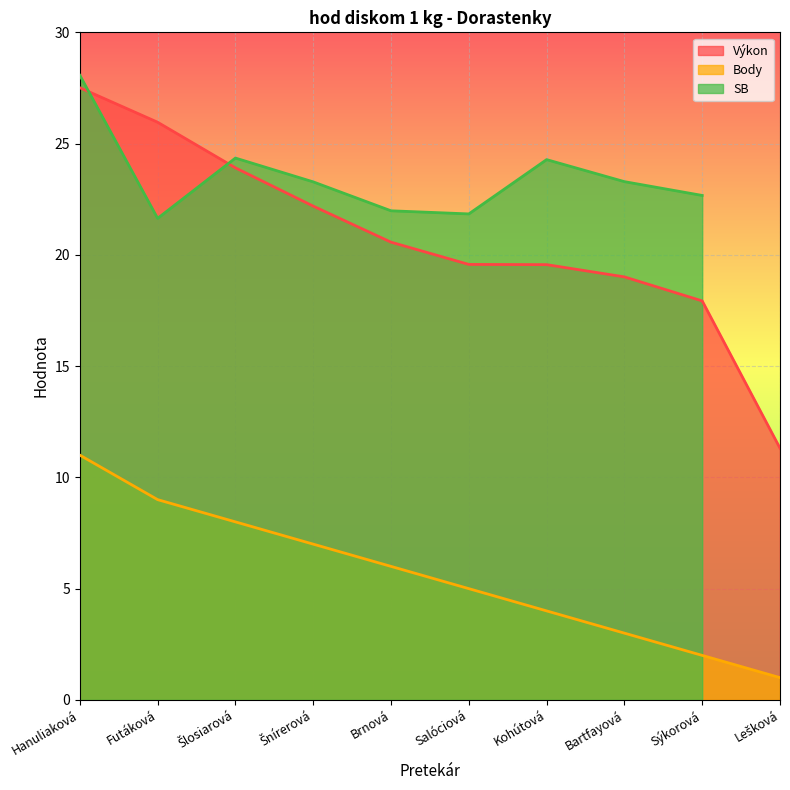

What position from the left is Salóciová?

6